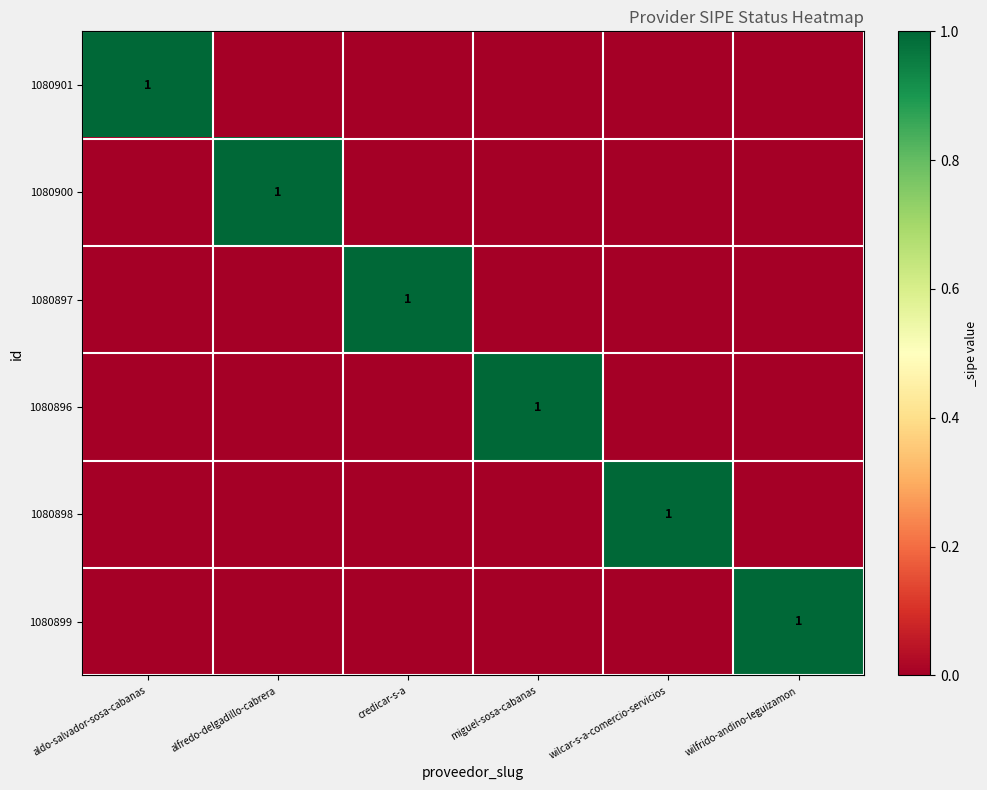

True or false: 1080901 has a value of 1 at aldo-salvador-sosa-cabanas.

True